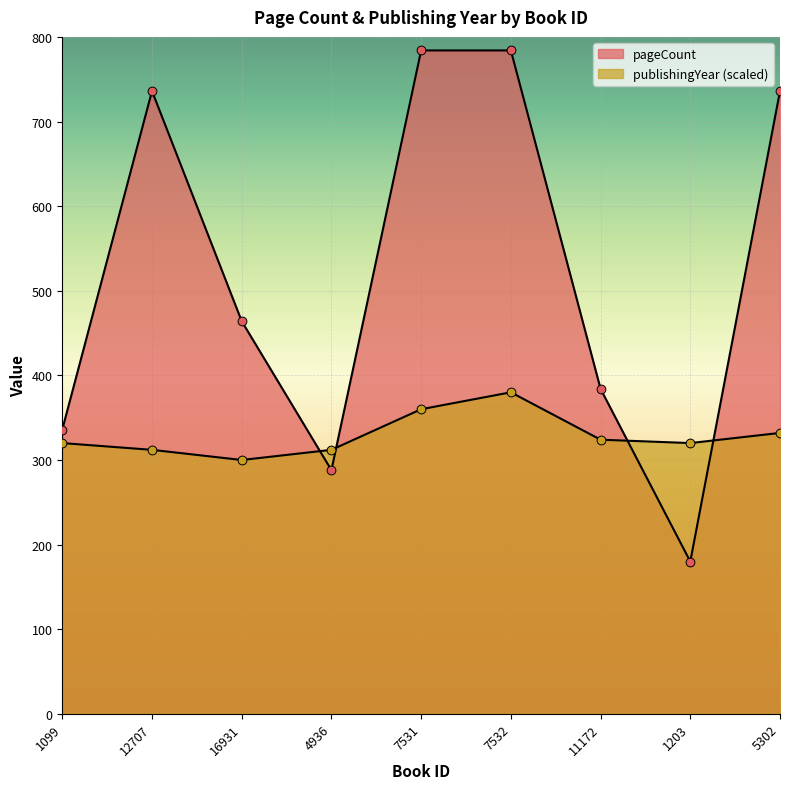

Which series reaches the maximum Y coordinate?

pageCount